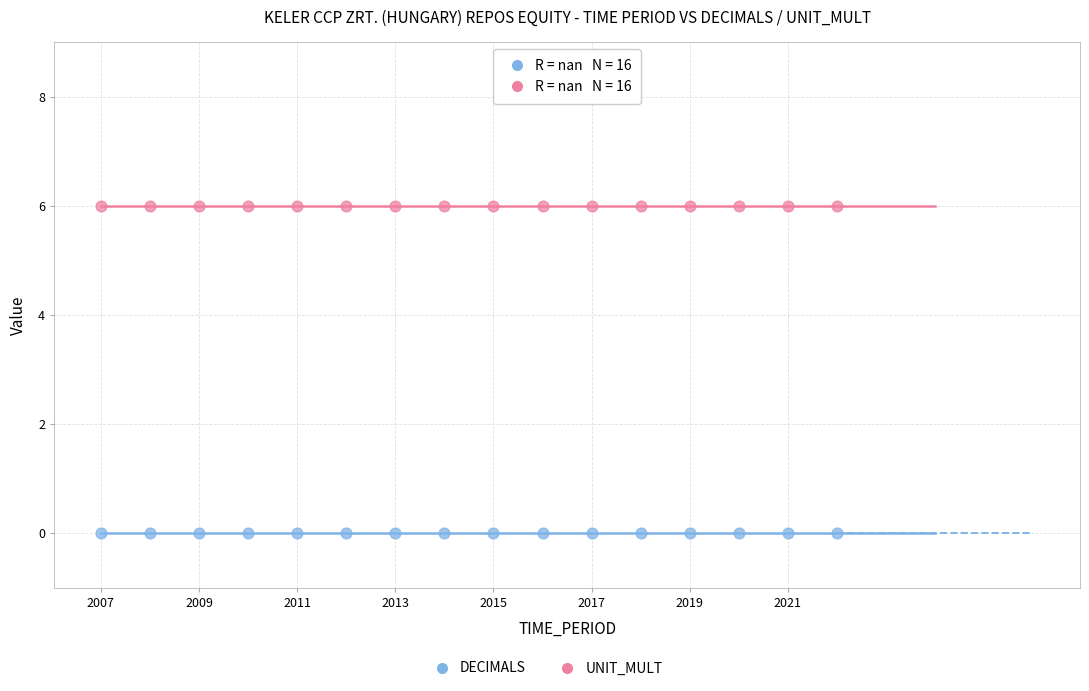

Which series contains the highest Y value?

UNIT_MULT